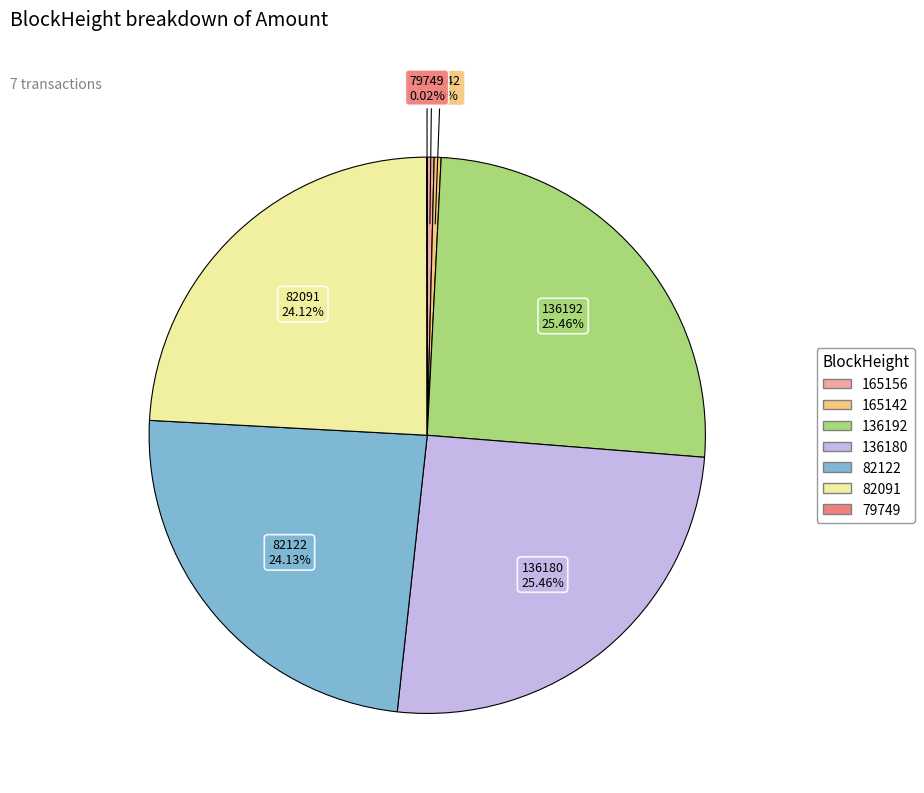

Is there any slice that represents more than half of the pie?

No